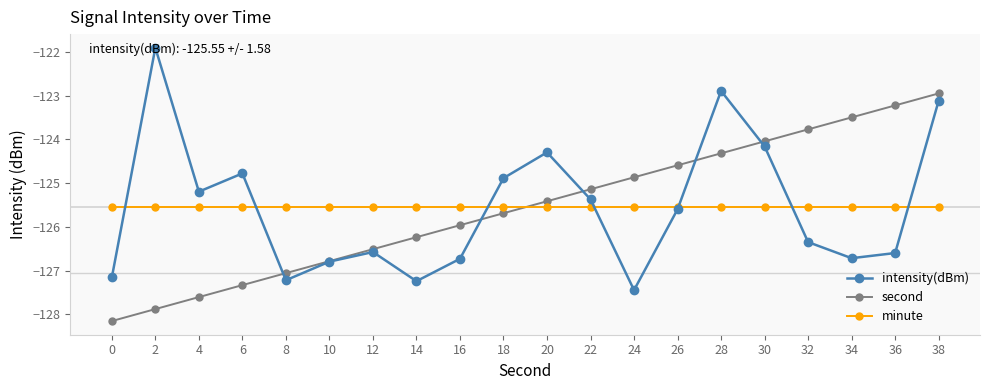

What is the sum of the second values at 32 and 20?

-249.2